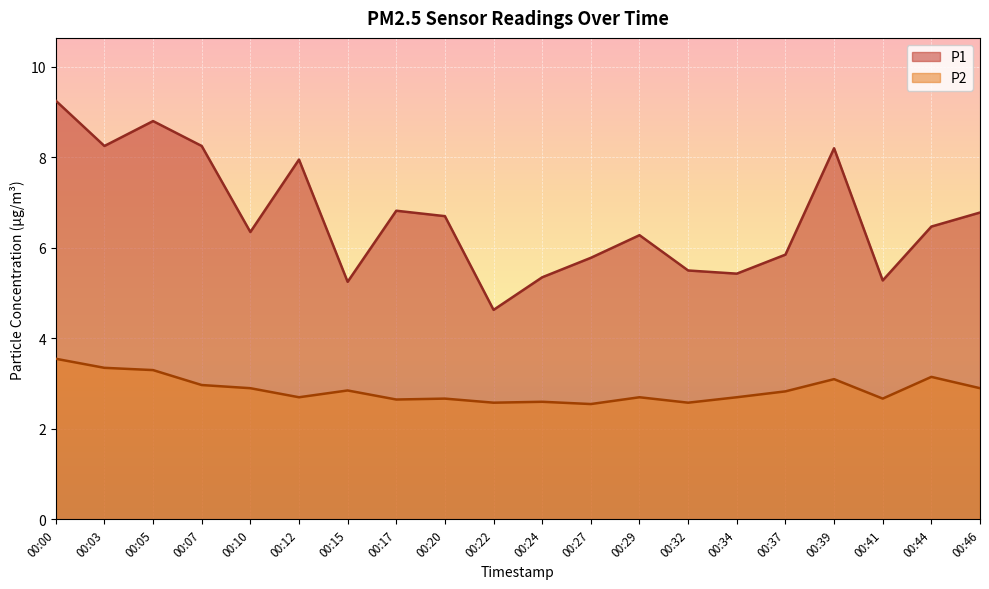

How many values in the P1 series are below 6?

8